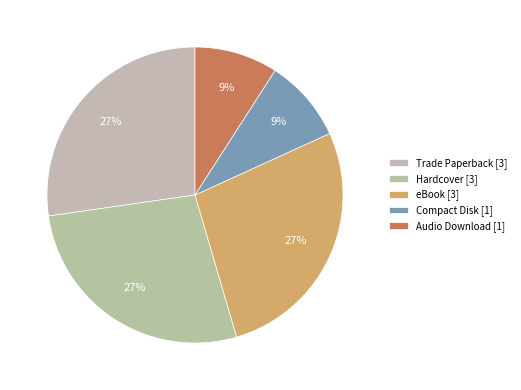

Which category has the biggest portion of the pie?

Trade Paperback